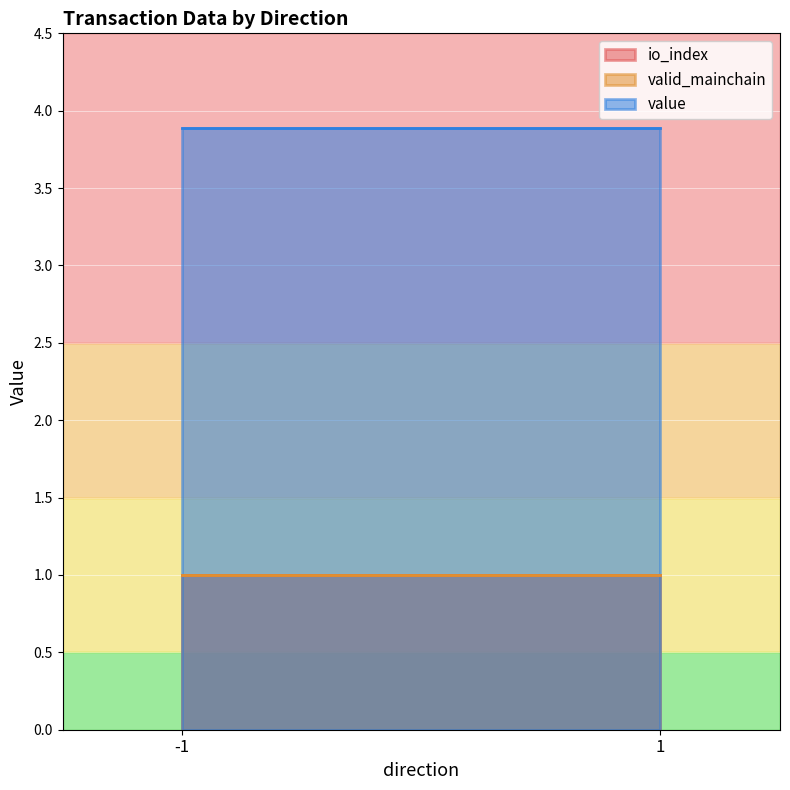

True or false: valid_mainchain and value cross at least once.

False